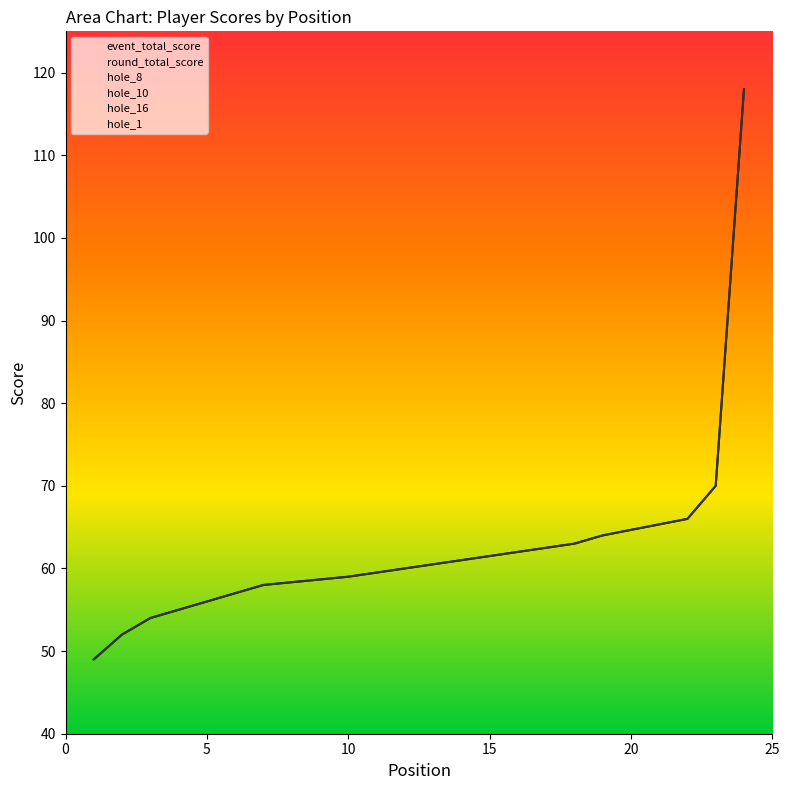

Reading left to right, extract all data points from this chart.

event_total_score: 49	52	54	55	56	57	58	58	58	59	59	60	60	61	61	62	62	63	64	64	64	66	70	118
round_total_score: 49	52	54	55	56	57	58	58	58	59	59	60	60	61	61	62	62	63	64	64	64	66	70	118
hole_8: 2	2	3	3	3	3	4	3	3	3	3	3	3	3	4	3	3	3	4	3	3	5	4	7
hole_10: 3	4	4	4	5	4	4	4	5	4	5	4	5	5	6	4	5	4	4	5	5	5	5	7
hole_16: 4	3	4	4	3	4	5	5	3	5	4	4	4	5	4	4	4	5	4	5	6	4	4	7
hole_1: 3	3	3	3	3	3	3	3	4	3	4	4	3	3	4	3	4	5	4	4	4	4	4	7